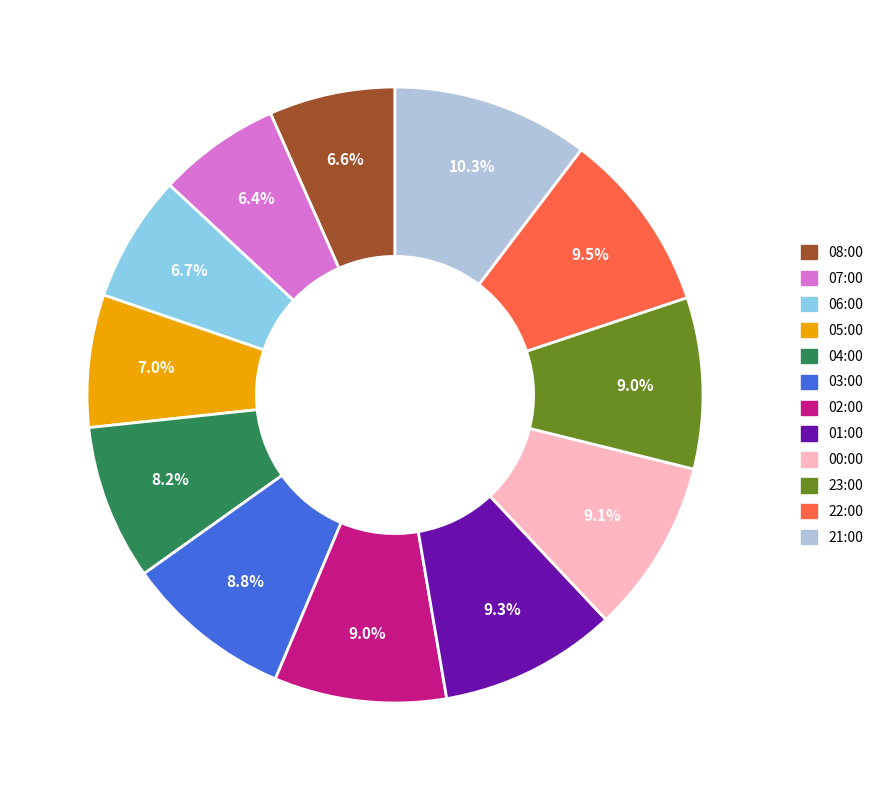

To the nearest percent, what is the difference between the largest and smallest slice percentages?

4%